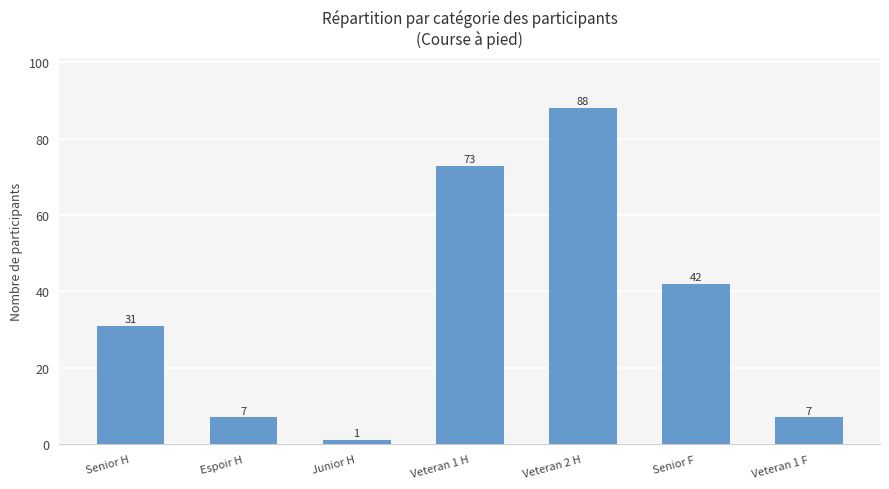

Read the value at Espoir H, to the nearest 10.

10